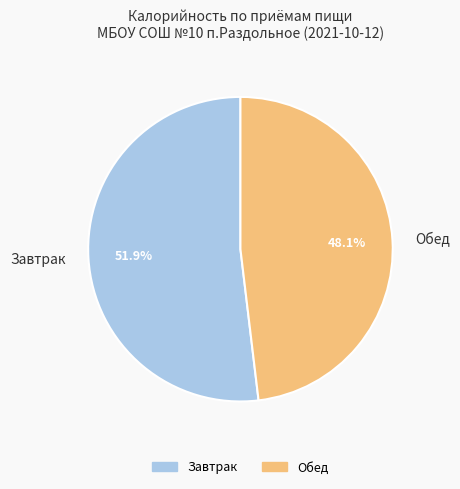

Which slice is the largest?

Завтрак